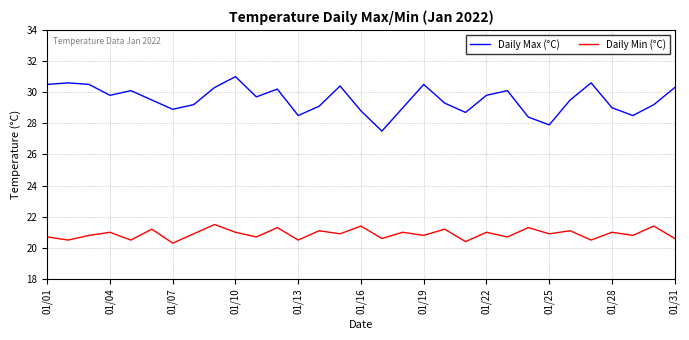

Which series has the largest total across all categories?

Daily Max (°C)